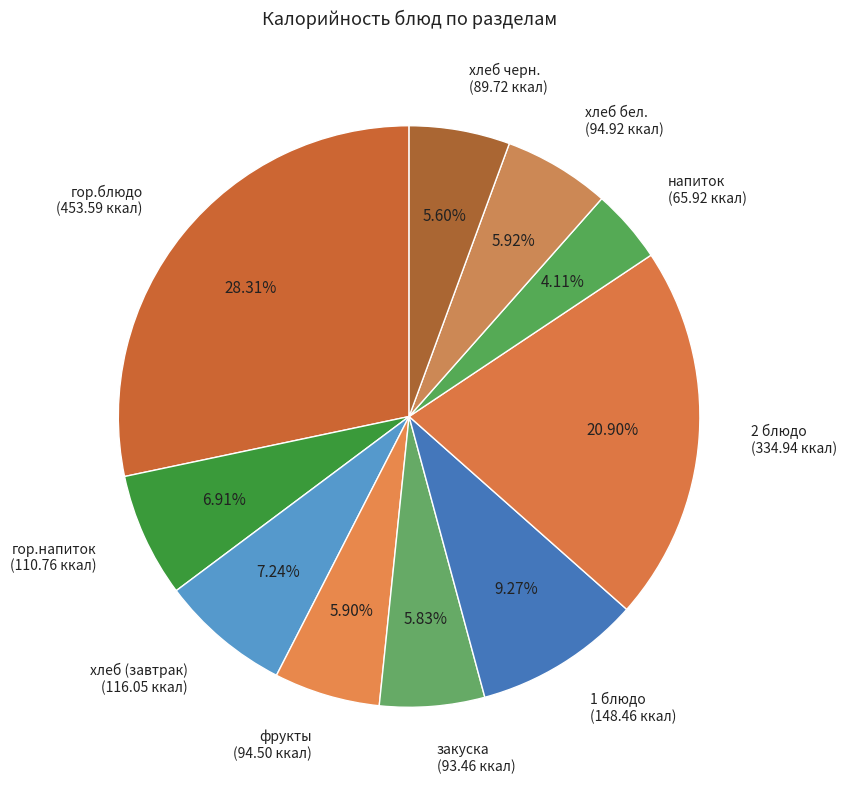

Does any single category account for the majority?

No